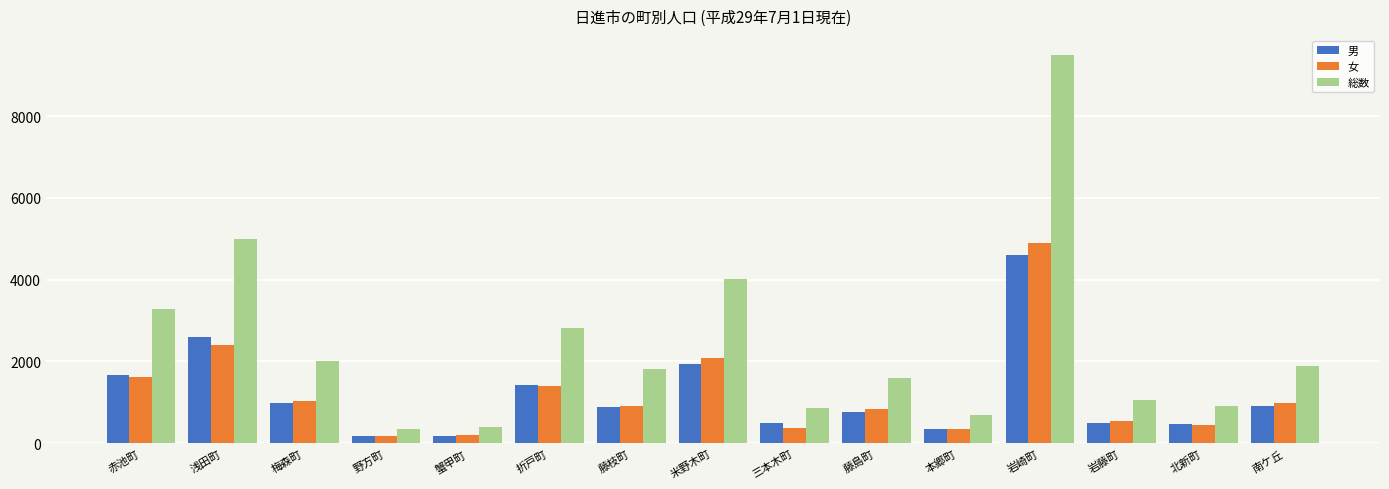

The 男 series shows 1509 at 梅森町. True or false?

False